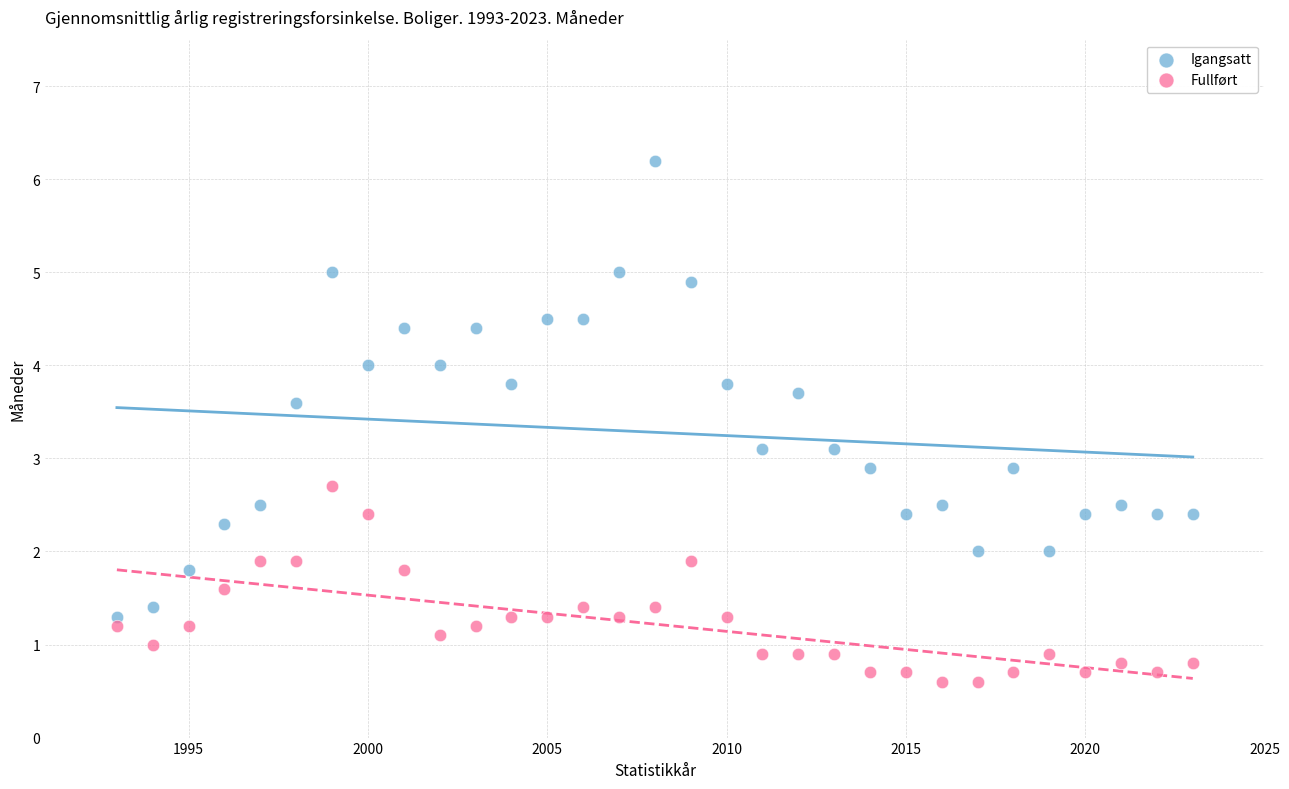

Across all data points, what is the range of X values (max minus min)?

30.0